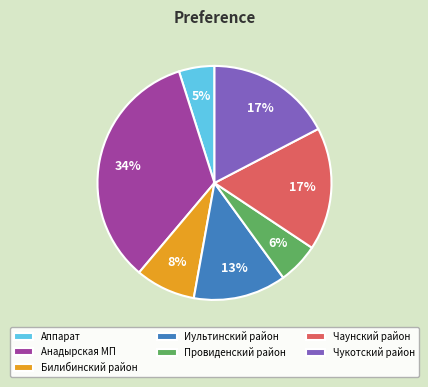

Count the number of slices in the pie.

7